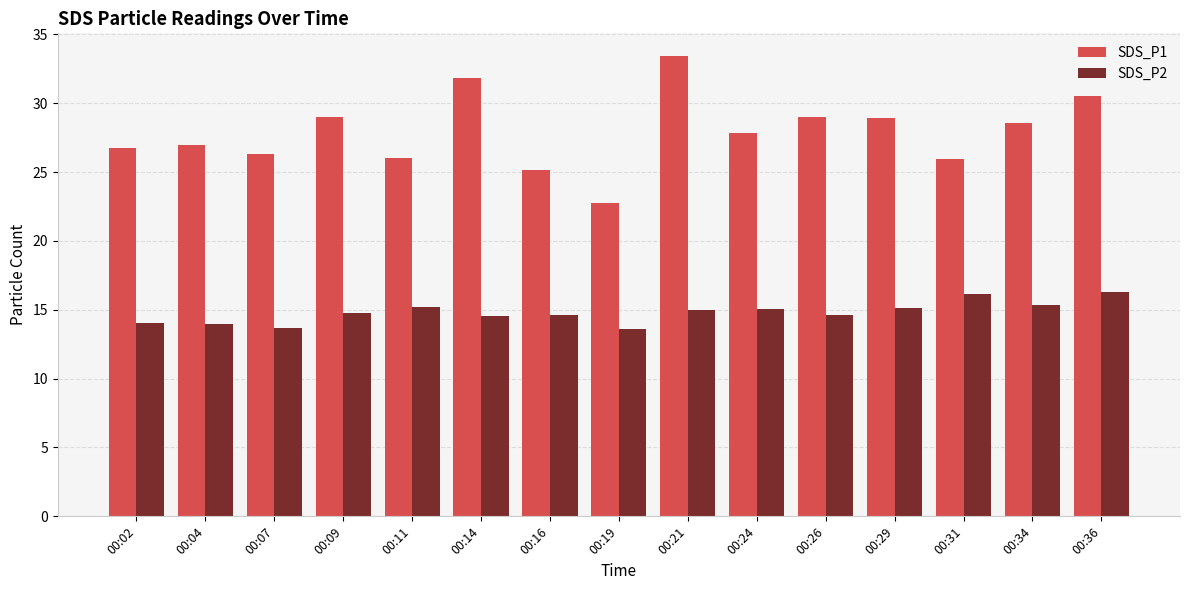

What are all the series names shown in the legend?

SDS_P1, SDS_P2